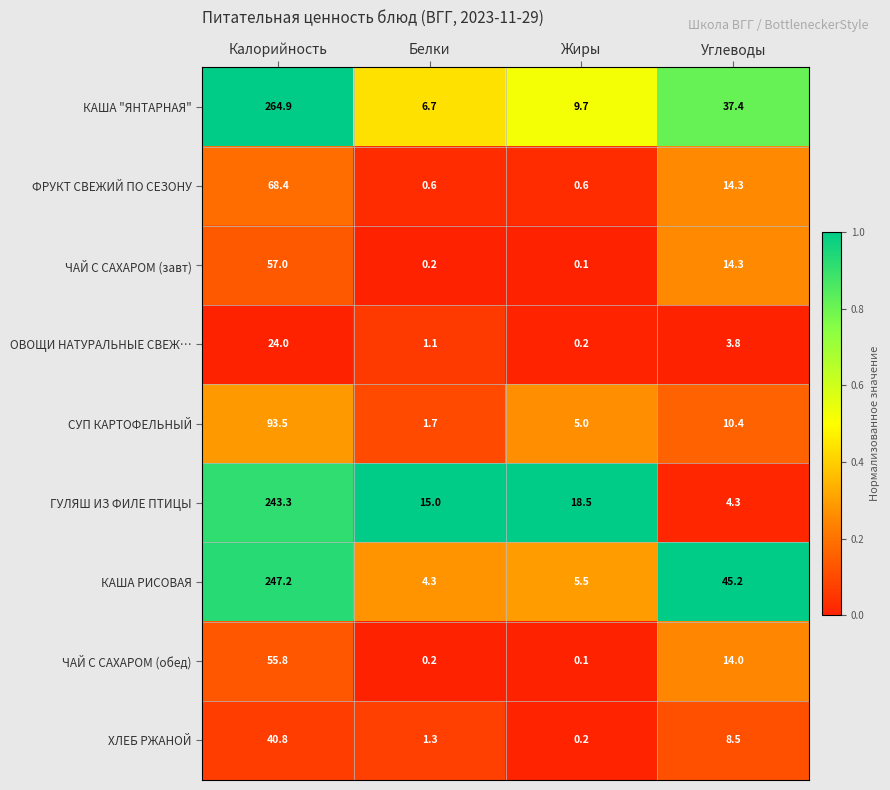

At which category does the chart reach its minimum across all series?

Жиры